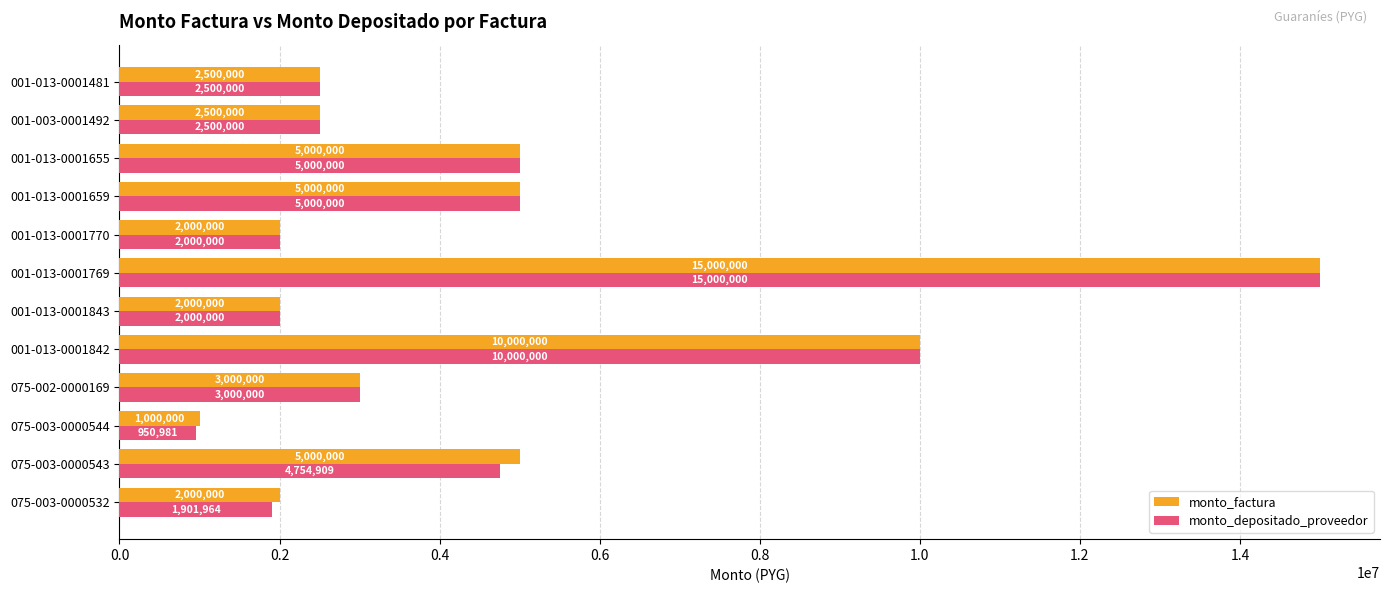

Count the number of categories in the chart.

12